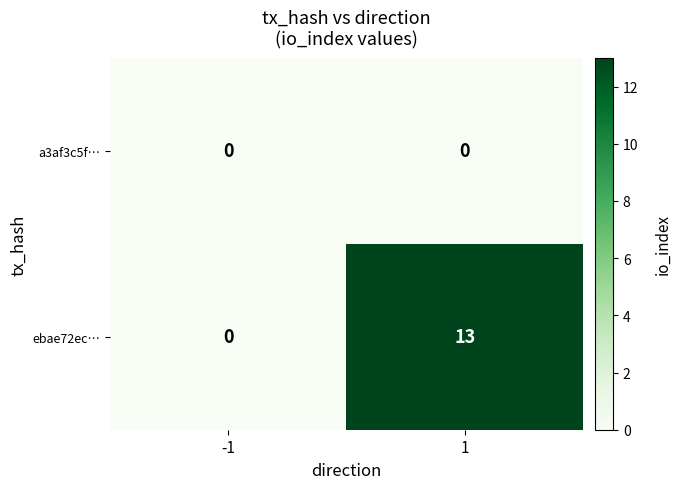

At how many categories does at least one series exceed 11?

1